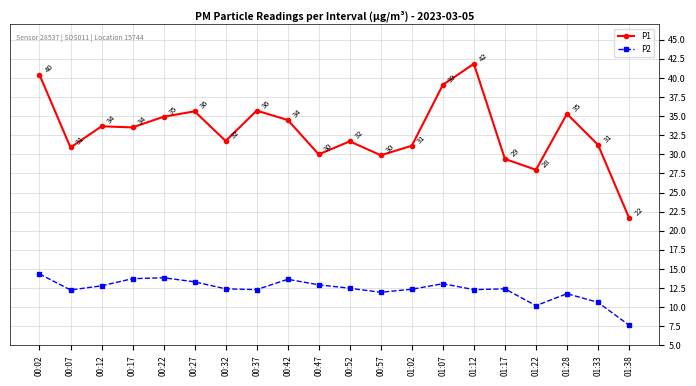

In P1, how many points are higher than both neighbors (excluding endpoints)?

6